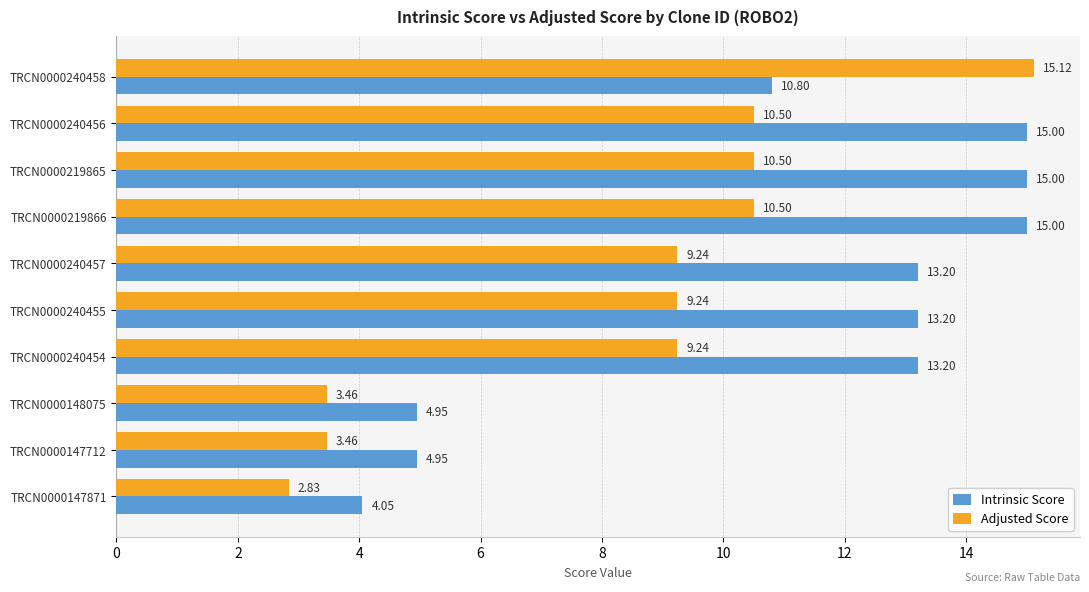

How many values in the Intrinsic Score series are below 13?

4